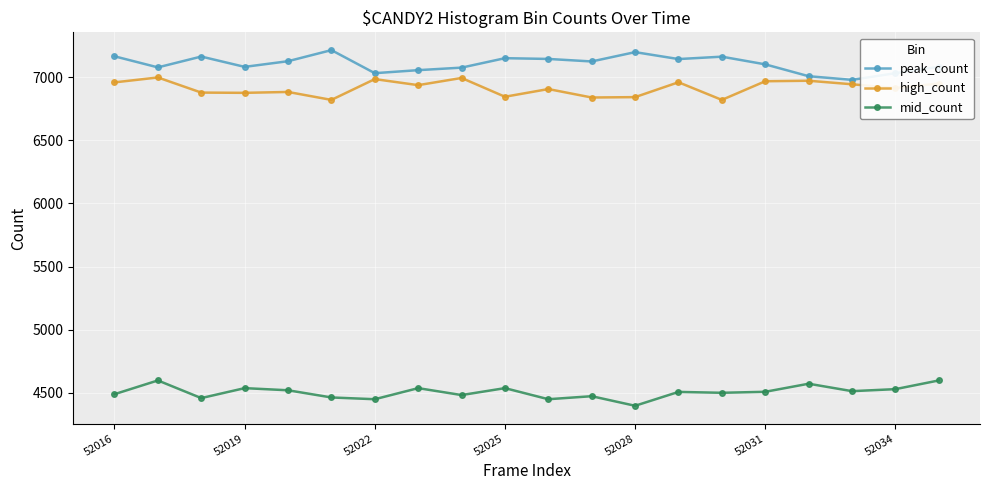

What is the sum of all peak_count values?

142167